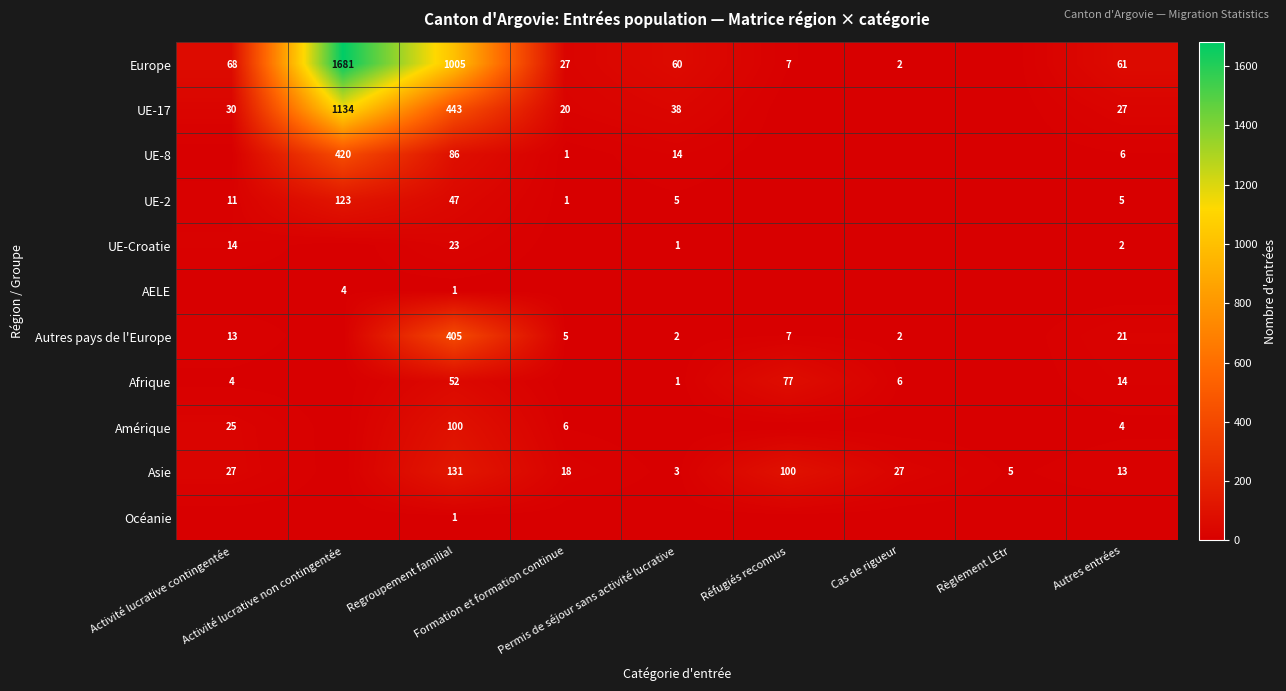

Rank the series at Autres entrées from highest to lowest value.

Europe, UE-17, Autres pays de l'Europe, Afrique, Asie, UE-8, UE-2, Amérique, UE-Croatie, AELE, Océanie